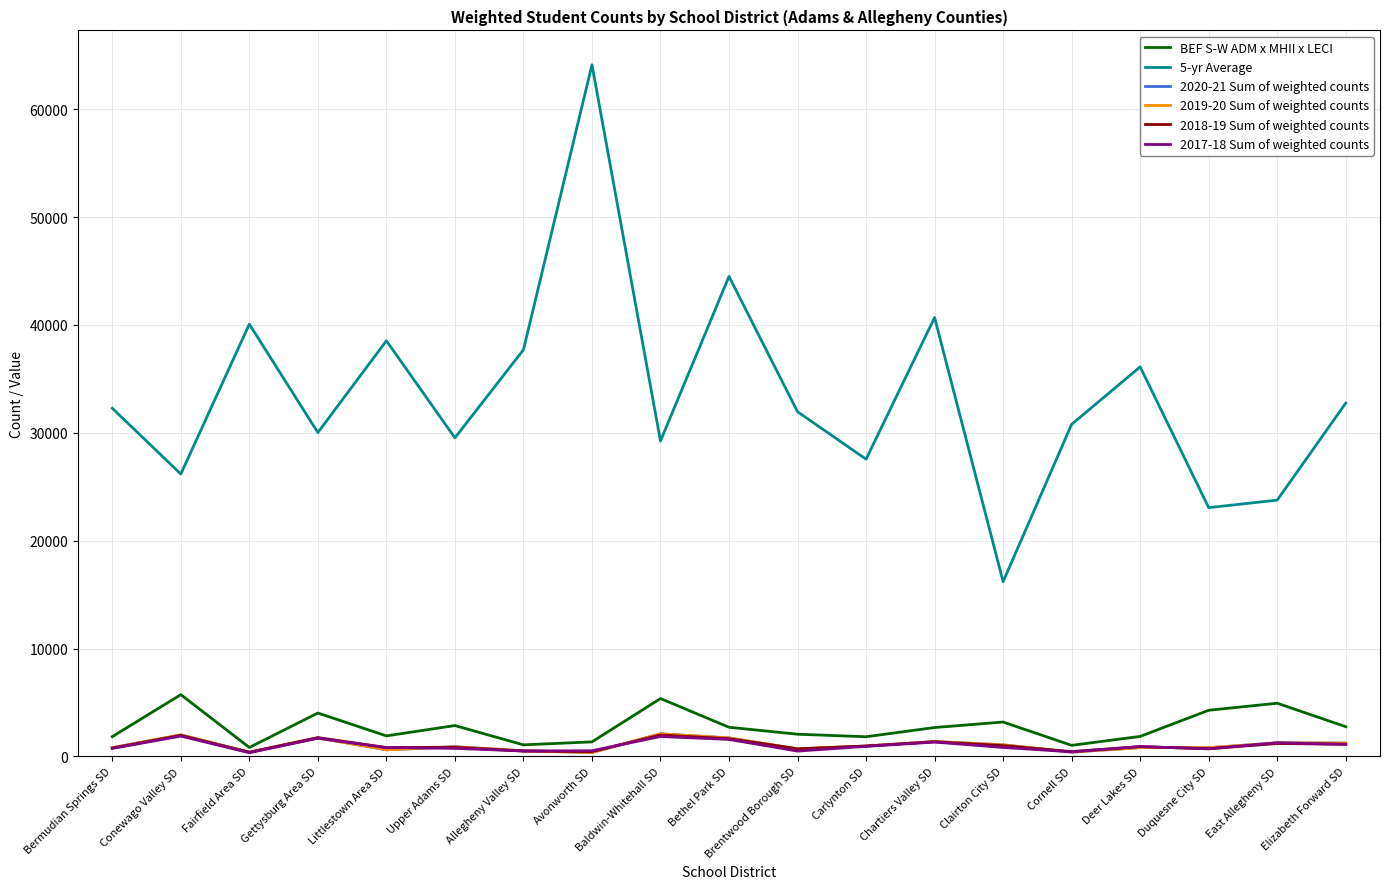

Where is the first local maximum for 2017-18 Sum of weighted counts?

Conewago Valley SD